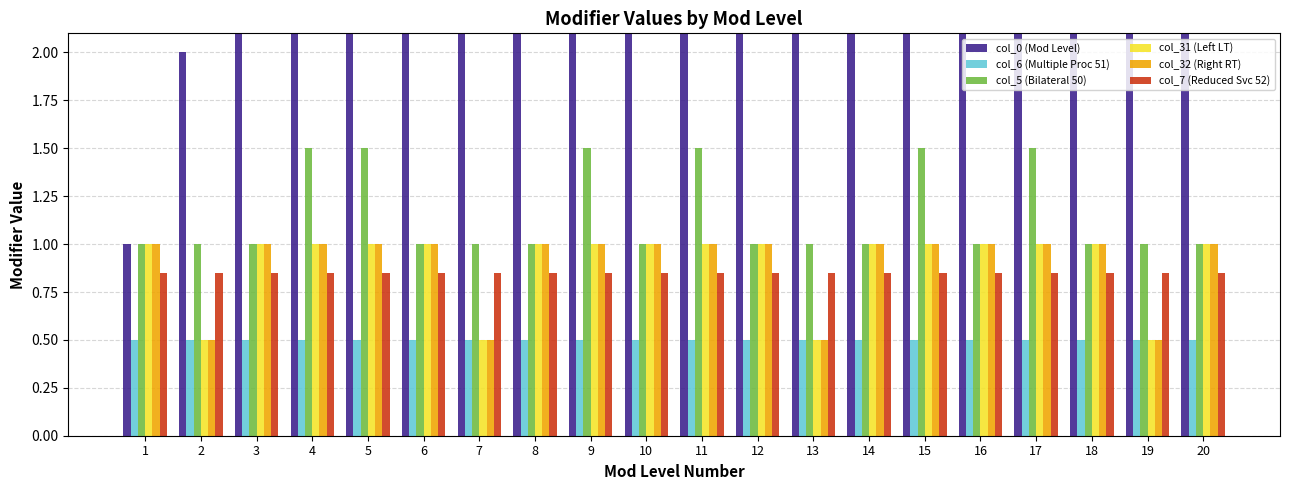

Which has a higher value, 6 or 9?

9